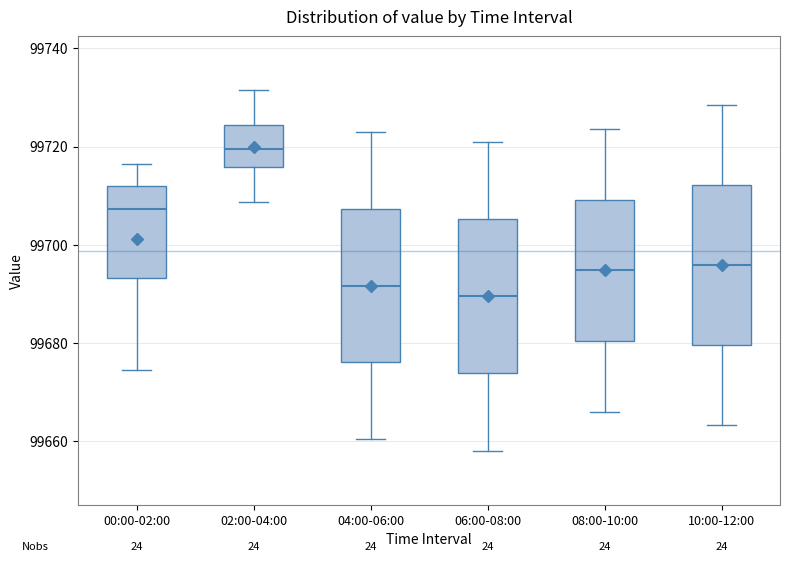

Where does the lower whisker of the box for 10:00-12:00 end on the y-axis? The values are not printed on the chart, so give them approximately, as read against the axis.

99664